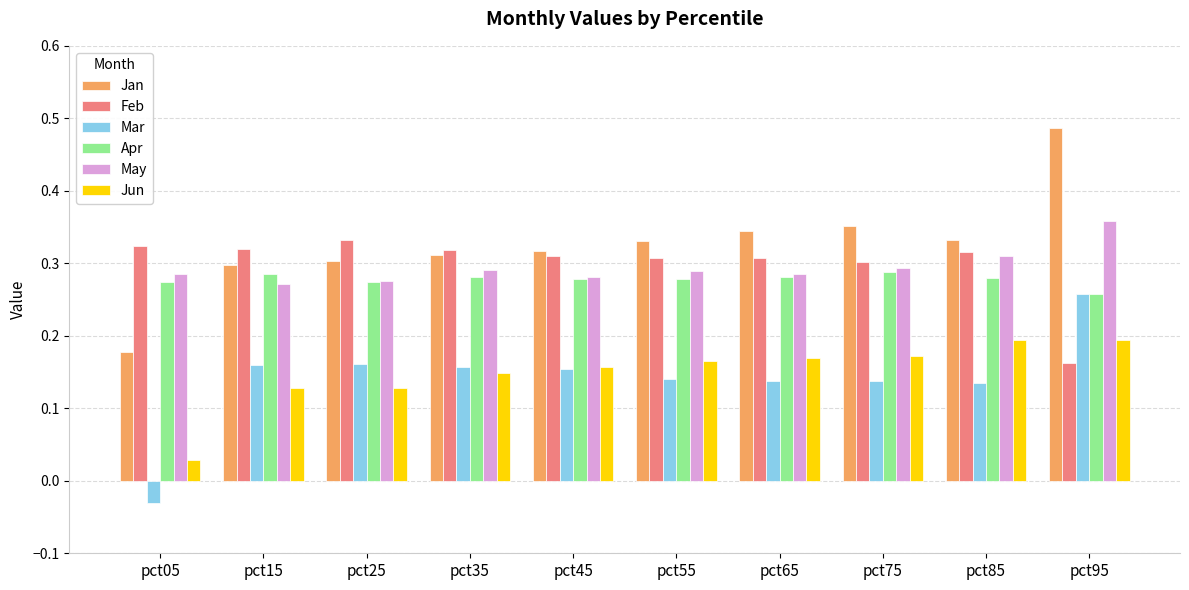

Which series has the widest spread of values?

Jan